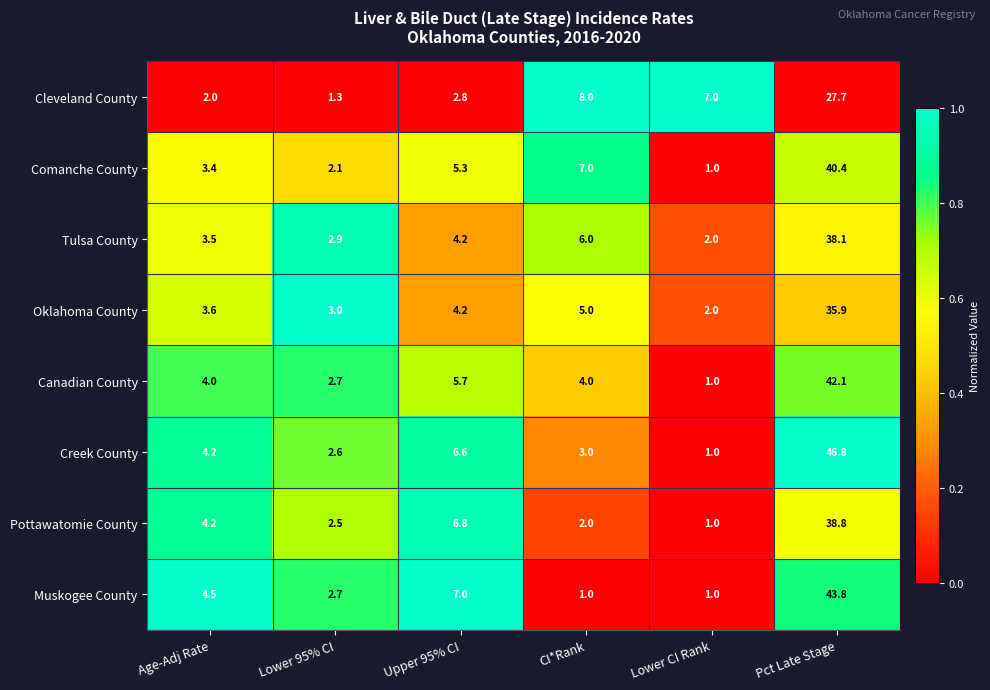

Which category has the highest value across all series?

Pct Late Stage